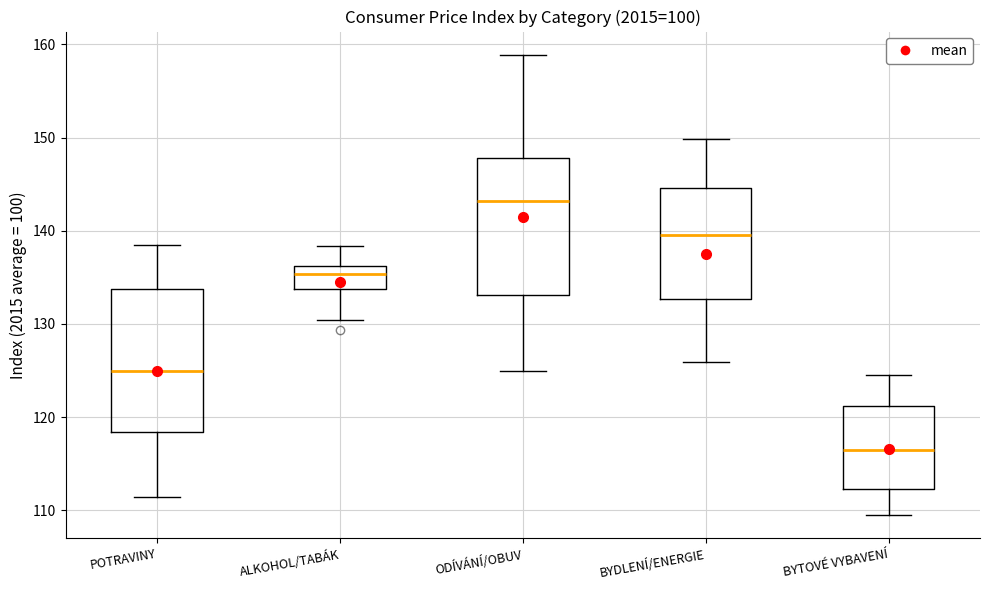

Reading left to right, read every box against the y-axis: the position of its median line, the range the box covers, and the ends of its whiskers. The values are not printed on the chart, so give them approximately, as read against the axis.

POTRAVINY: median 125, box 118 to 134, whiskers 111 to 139
ALKOHOL/TABÁK: median 135, box 134 to 136, whiskers 130 to 138
ODÍVÁNÍ/OBUV: median 143, box 133 to 148, whiskers 125 to 159
BYDLENÍ/ENERGIE: median 140, box 133 to 145, whiskers 126 to 150
BYTOVÉ VYBAVENÍ: median 117, box 112 to 121, whiskers 110 to 125